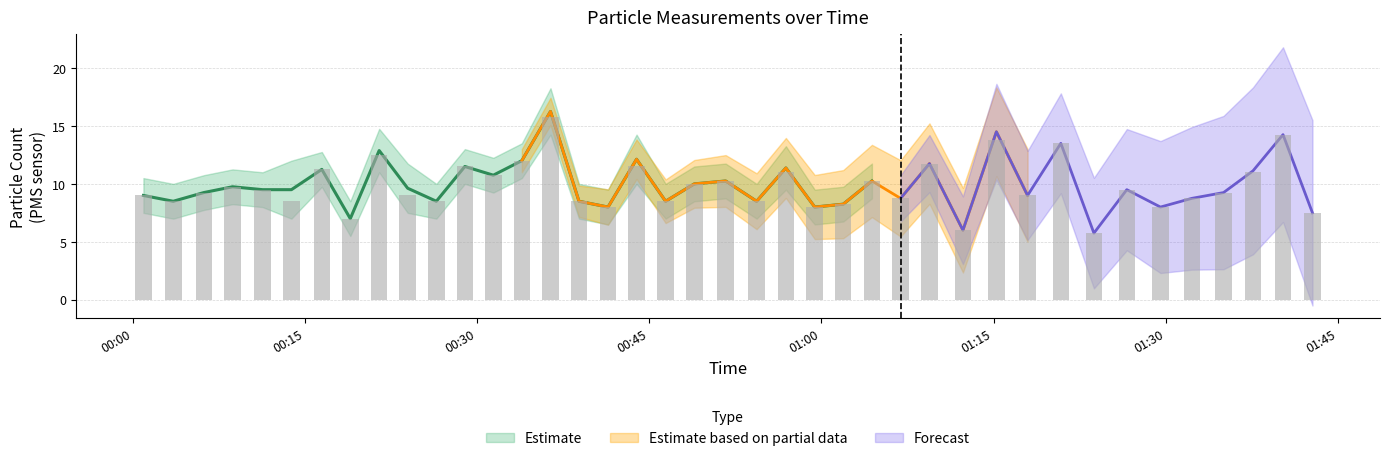

What is the difference between the second highest and minimum values in the PMS_P2 series?

8.5